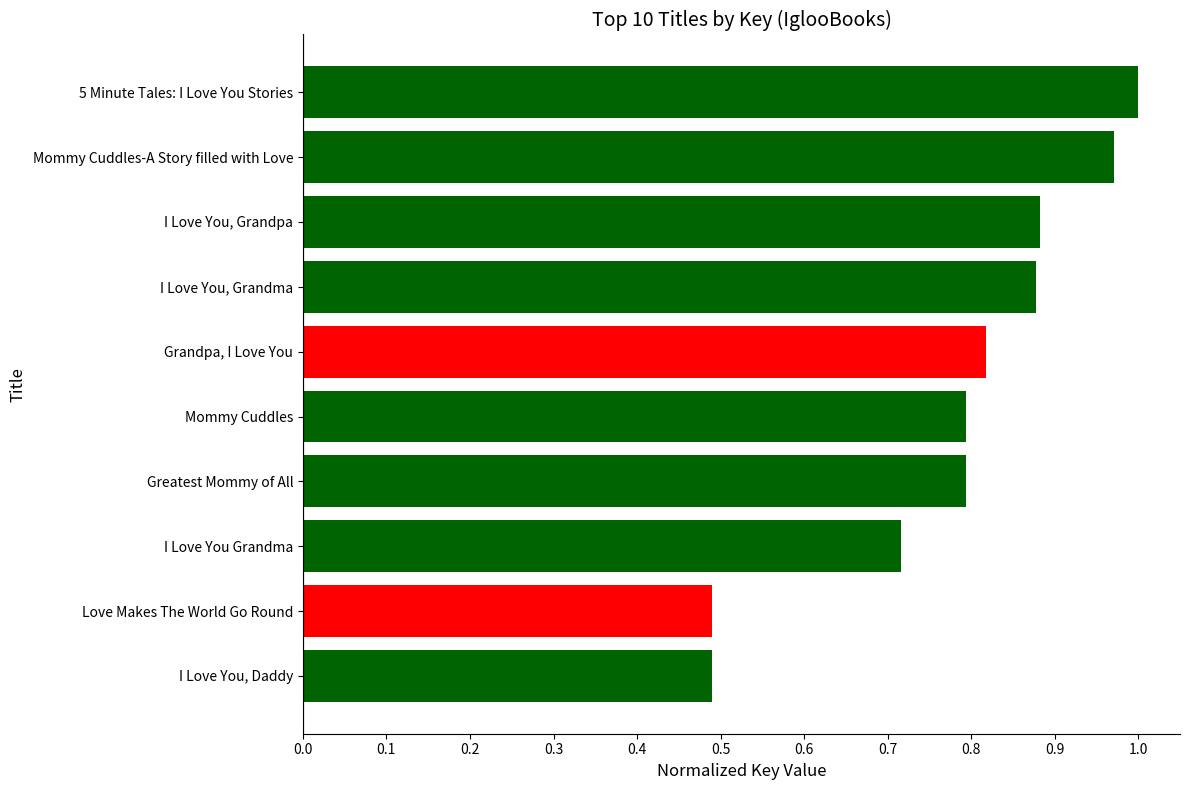

Does the chart contain any negative values?

No